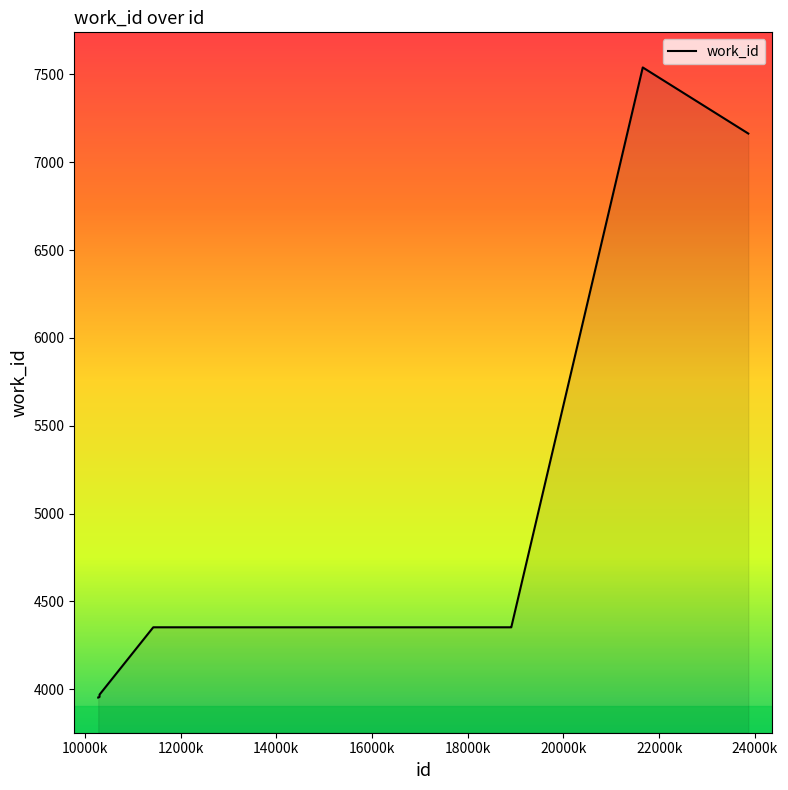

Reading left to right, list all the values displayed in this chart.

3953	3953	3957	3970	4353	4353	4353	7539	7539	7163